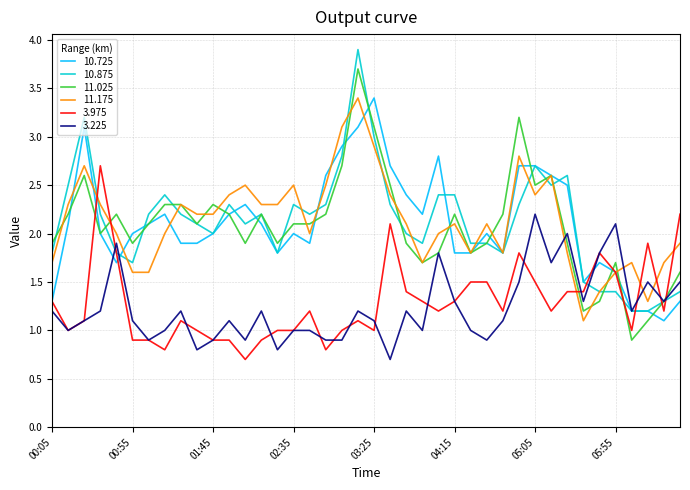

Does the chart display data point markers on the line(s)?

No